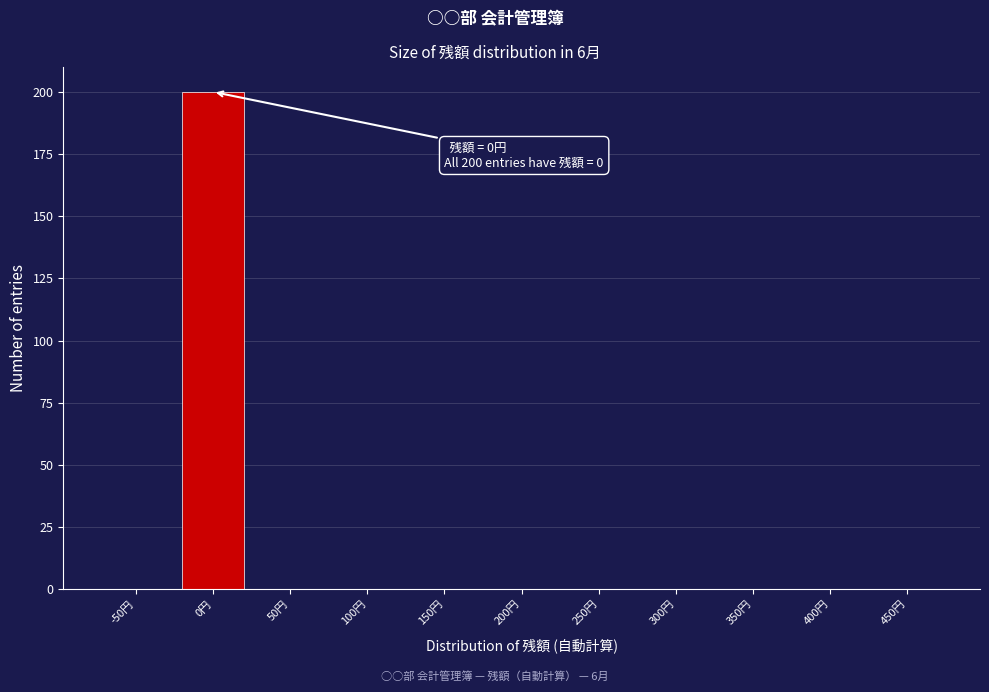

Reading right to left, extract all data points from this chart.

450円=0	400円=0	350円=0	300円=0	250円=0	200円=0	150円=0	100円=0	50円=0	0円=200	-50円=0